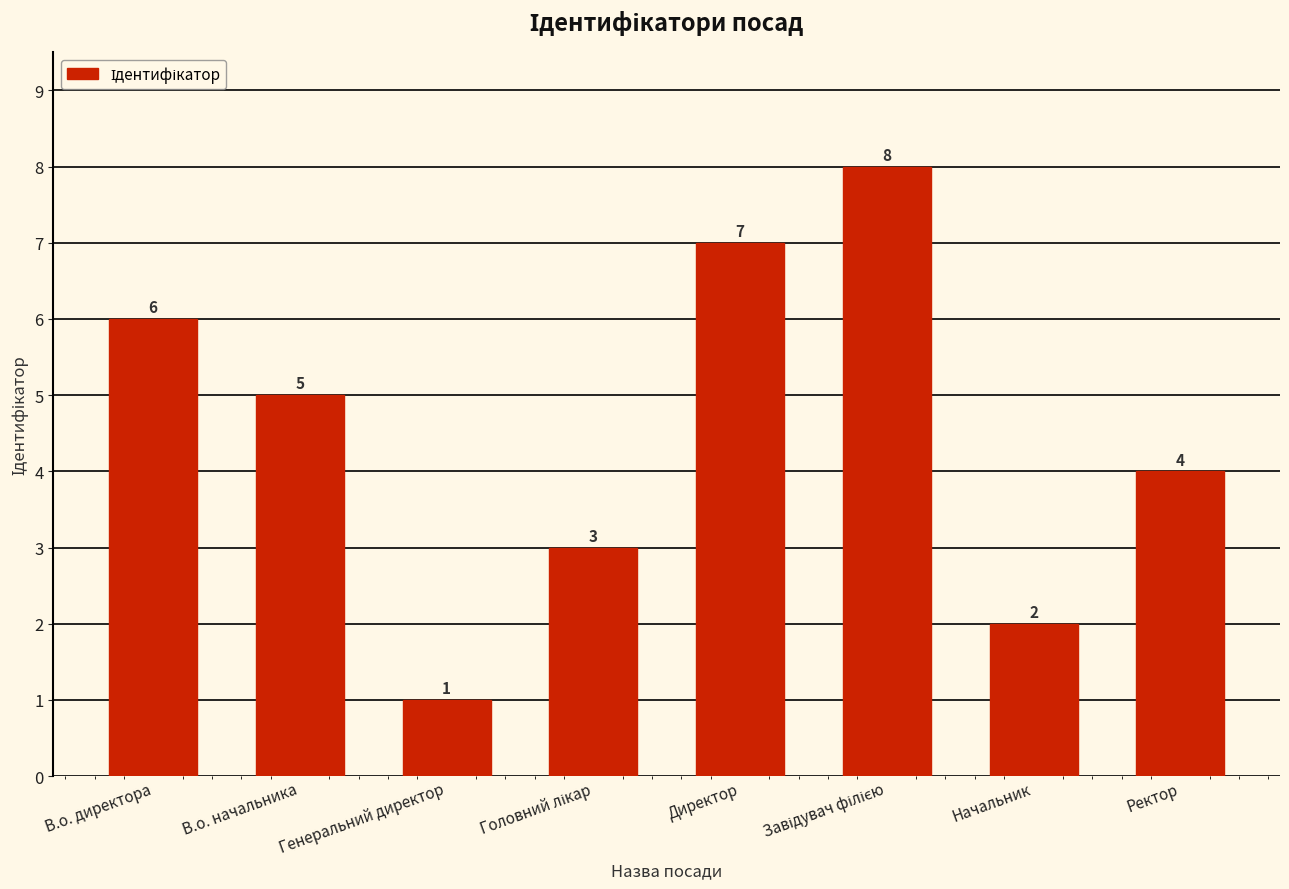

What is the difference between the maximum and second lowest values?

6